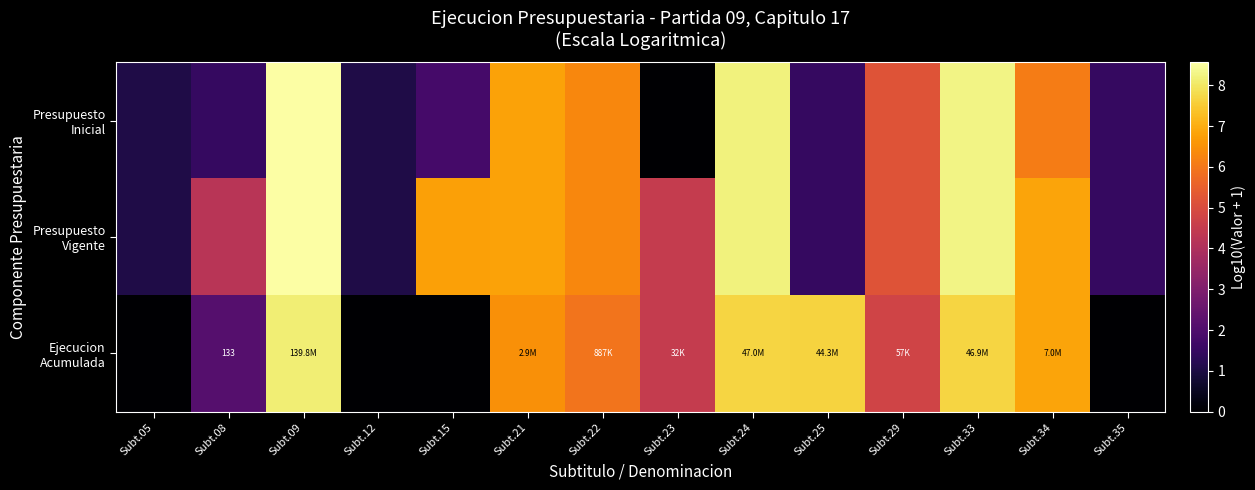

Is the value of Ejecucion Acumulada at Subt.29 greater than the value of Presupuesto Inicial at Subt.23?

Yes